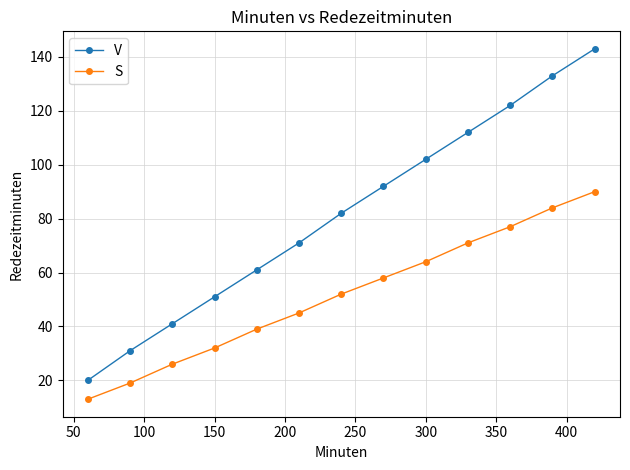

What is the maximum value shown in the chart?

143